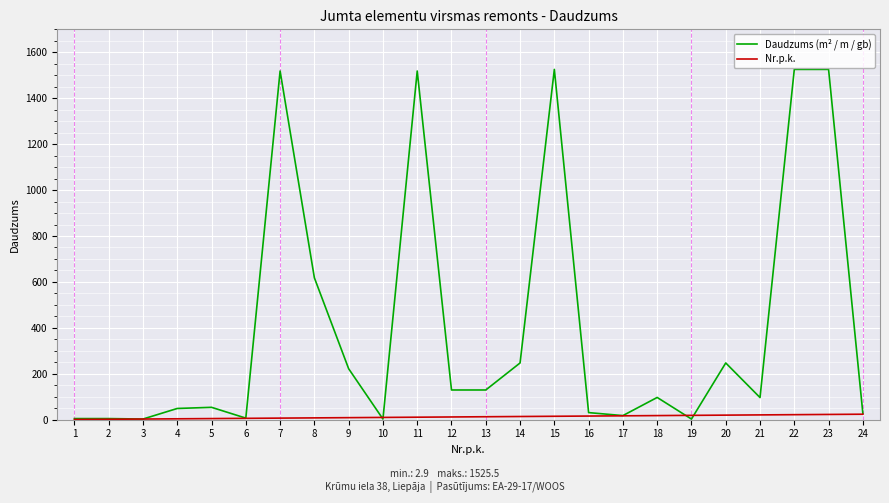

Count the number of data series in this chart.

2